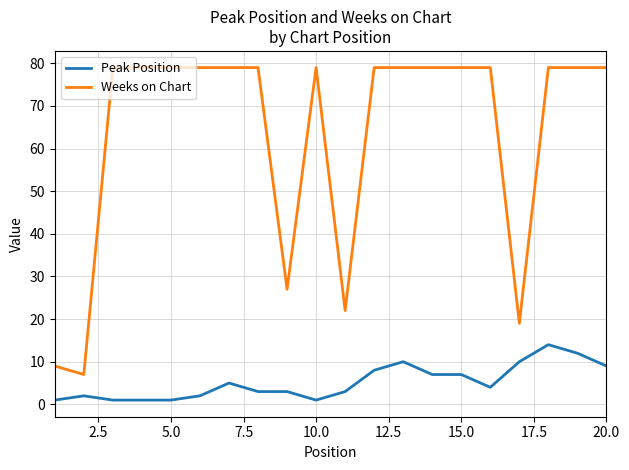

What is the greatest value displayed?

79